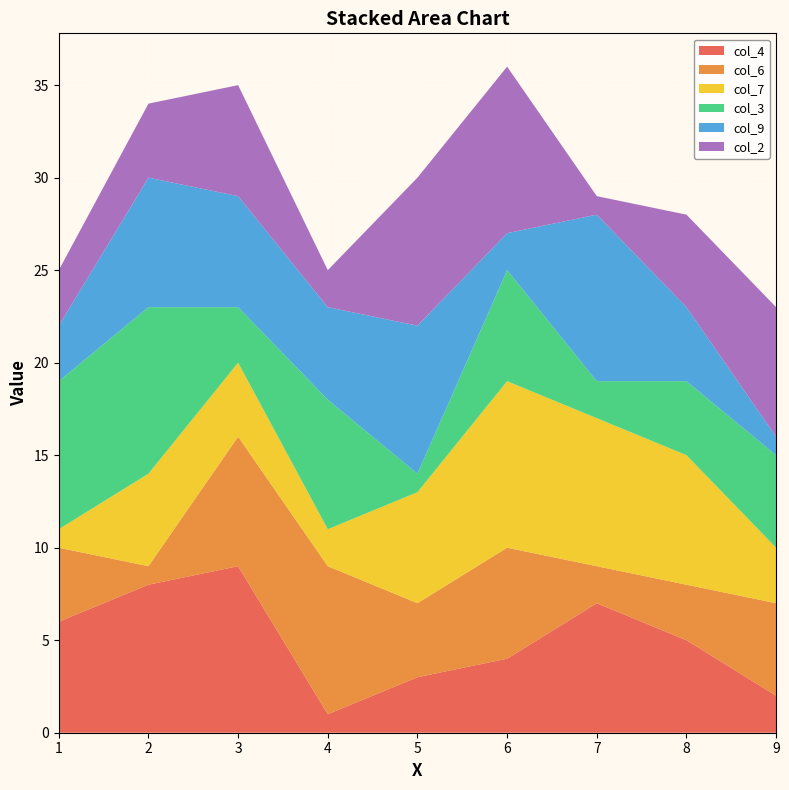

Reading right to left, what are all the values shown in this chart?

col_4: 9=2	8=5	7=7	6=4	5=3	4=1	3=9	2=8	1=6
col_6: 9=5	8=3	7=2	6=6	5=4	4=8	3=7	2=1	1=4
col_7: 9=3	8=7	7=8	6=9	5=6	4=2	3=4	2=5	1=1
col_3: 9=5	8=4	7=2	6=6	5=1	4=7	3=3	2=9	1=8
col_9: 9=1	8=4	7=9	6=2	5=8	4=5	3=6	2=7	1=3
col_2: 9=7	8=5	7=1	6=9	5=8	4=2	3=6	2=4	1=3